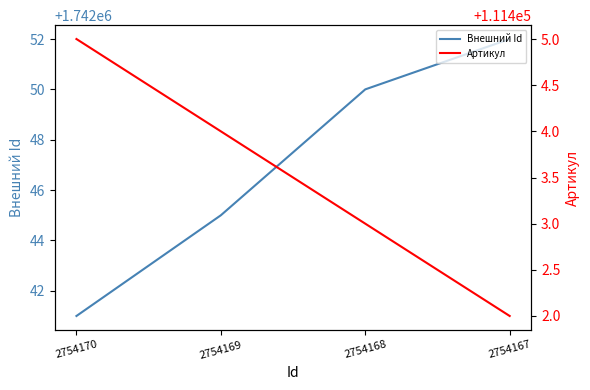

What is the spread (max minus min) of values at 2754167?

1630650